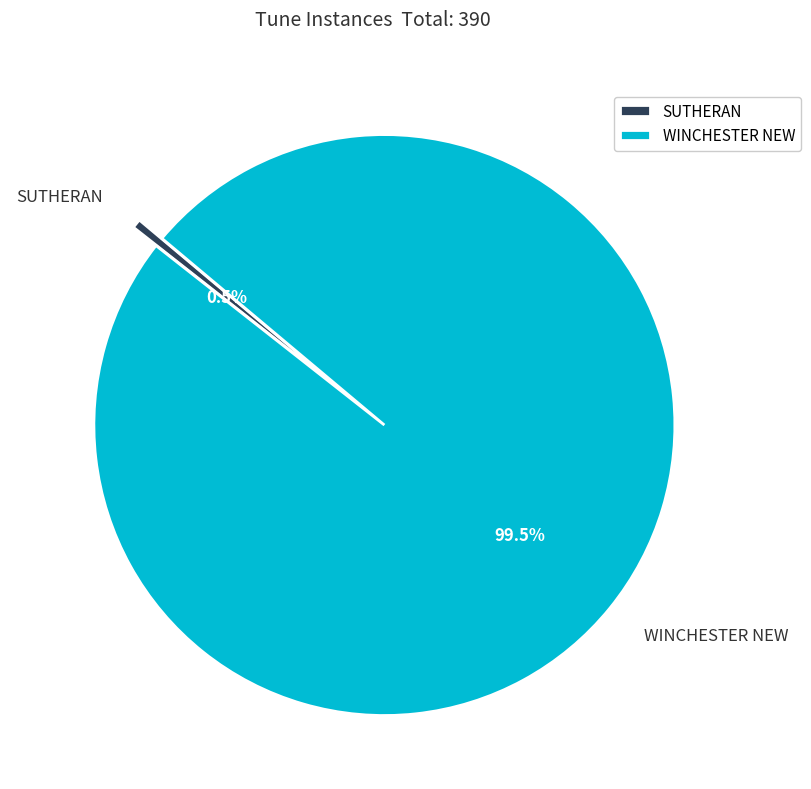

Does SUTHERAN represent more than half of the total?

No